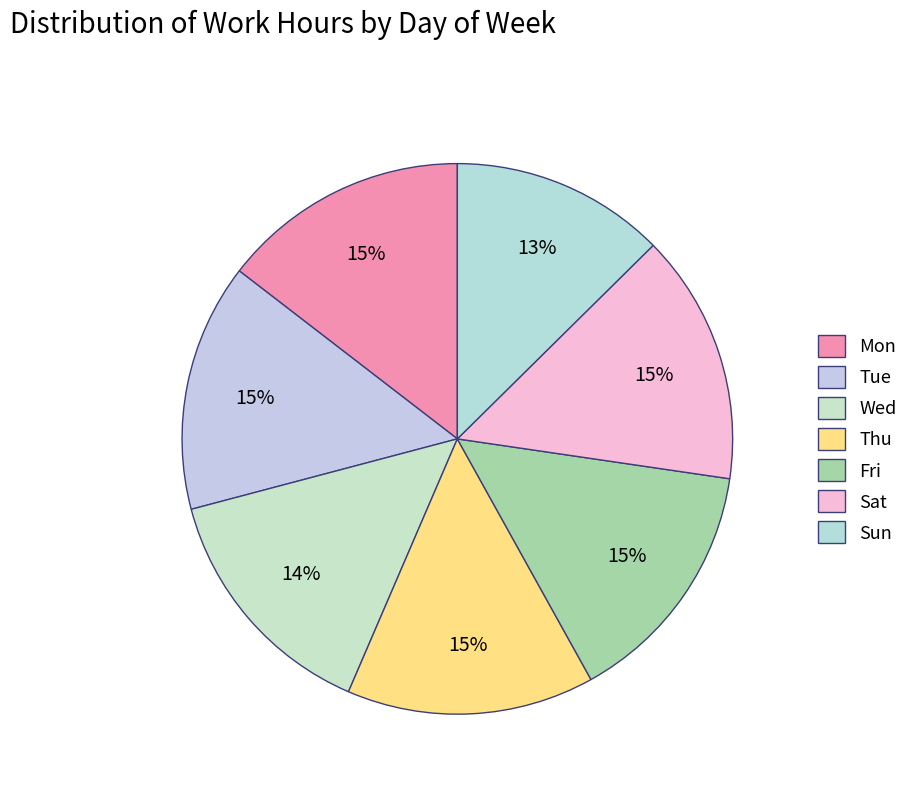

Is it true that Tue is 27% of the pie?

False